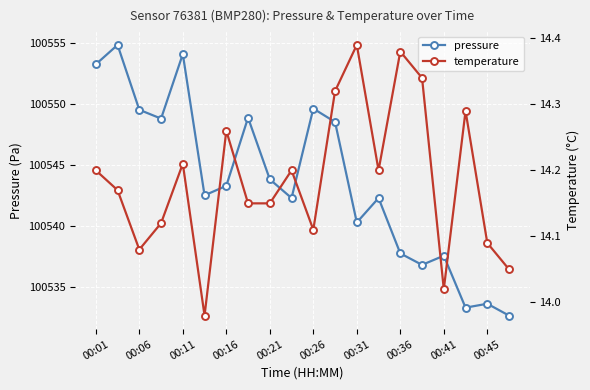

Is it true that pressure equals 156739.2 at 00:21?

False